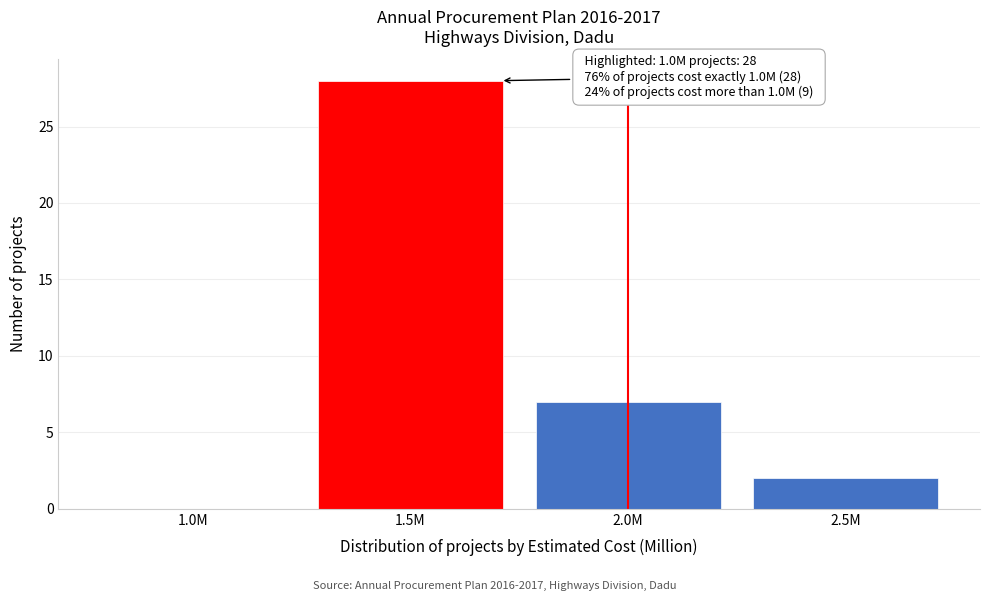

Reading left to right, what are all the values shown in this chart?

1.0M=0	1.5M=28	2.0M=7	2.5M=2